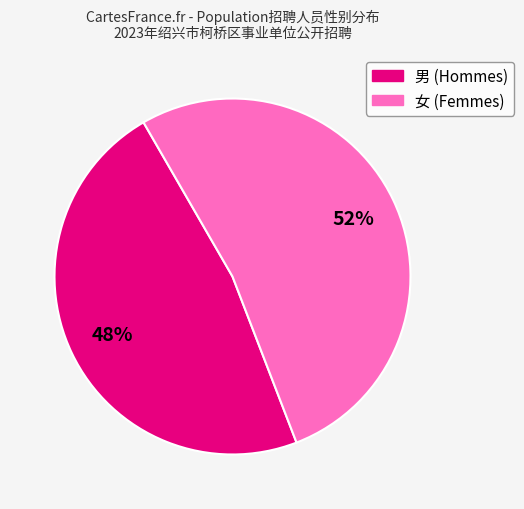

True or false: 男 accounts for 48% of the total.

True